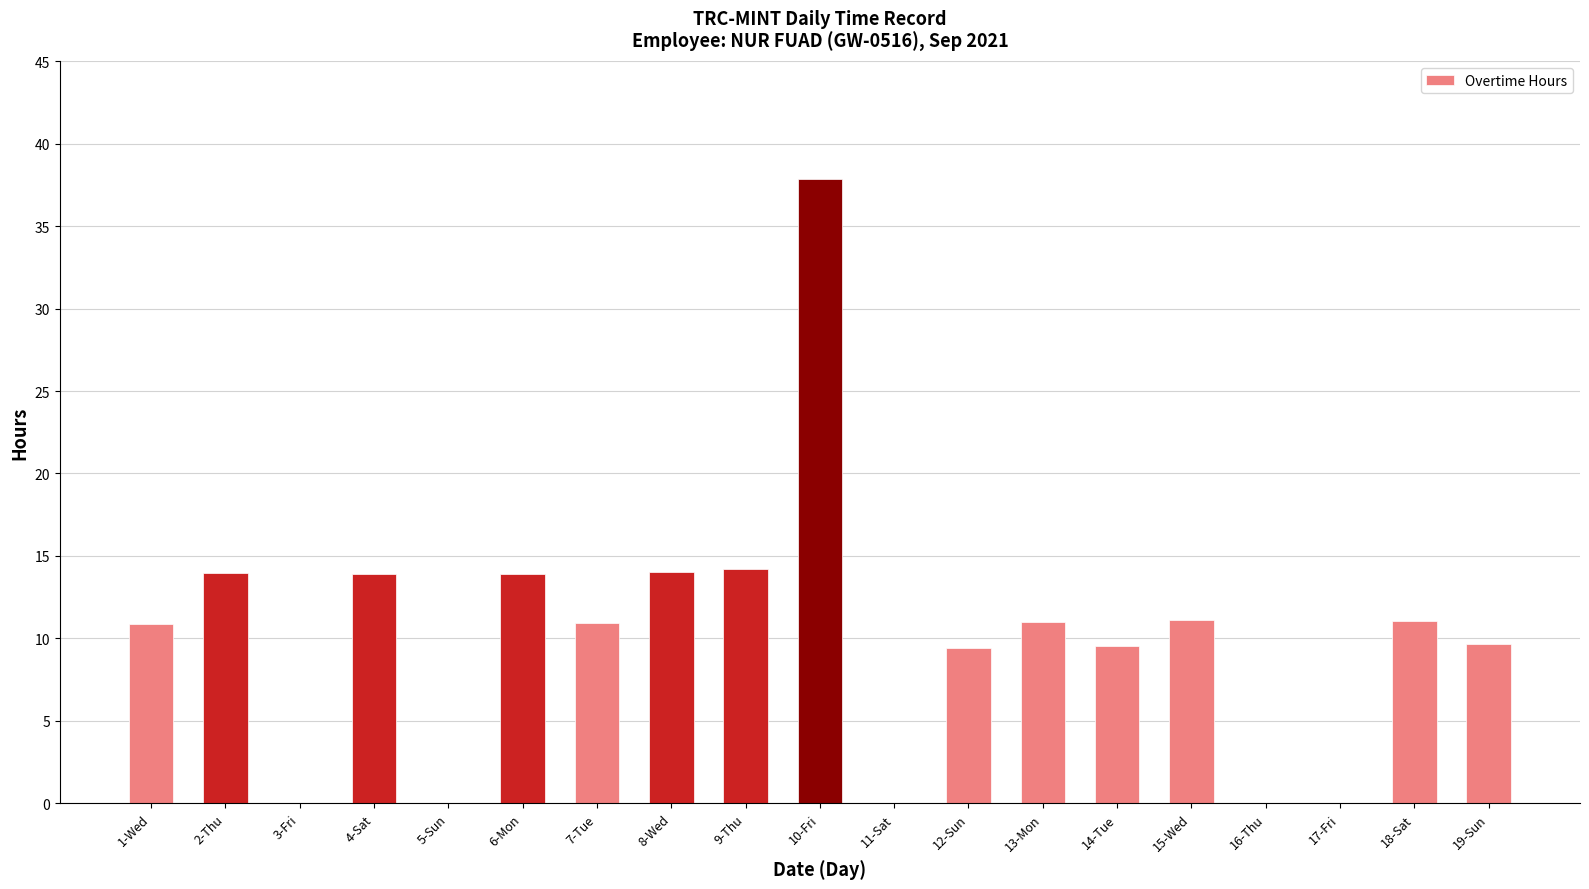

The value at 2-Thu is 14.0. True or false?

True